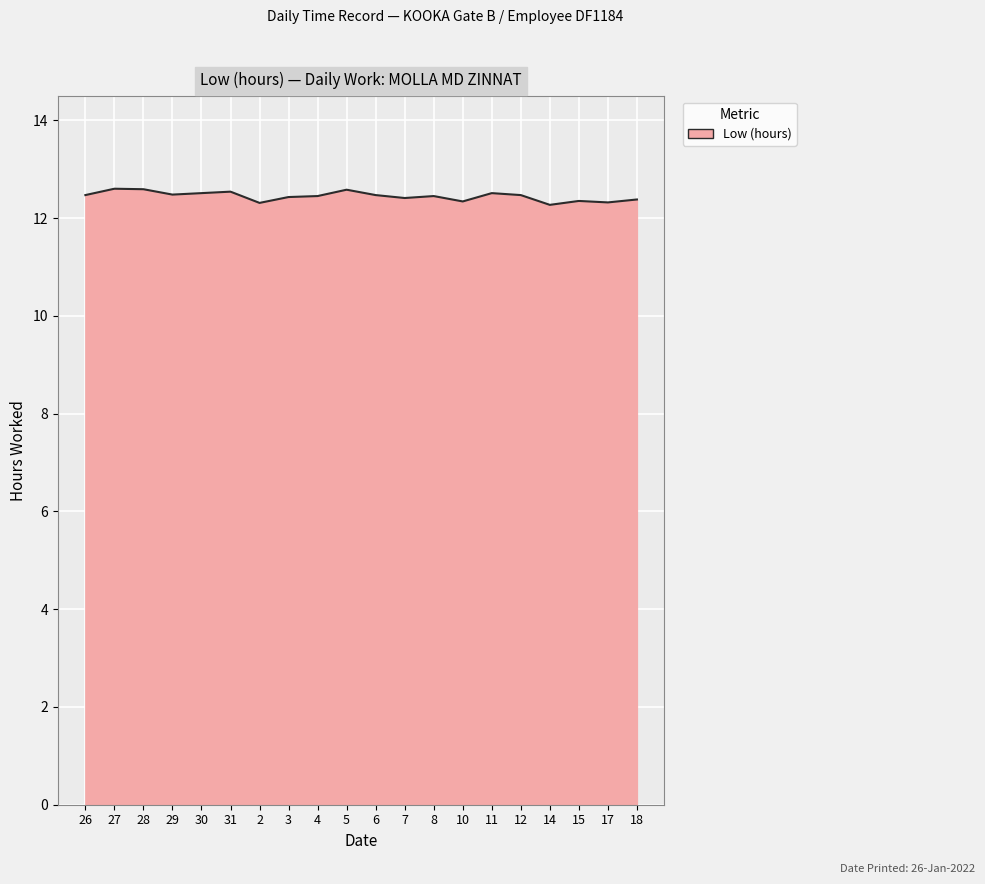

What position from the right is 29?

17